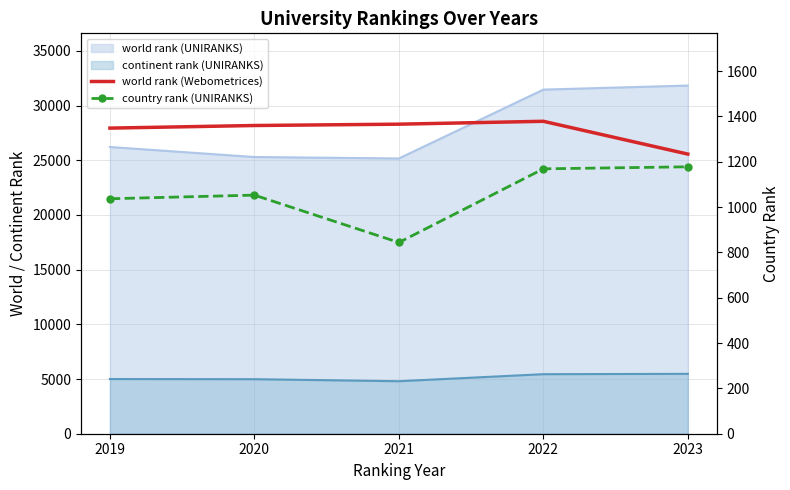

What value does the world rank (Webometrices) series have at 2023, to the nearest 10?

25570